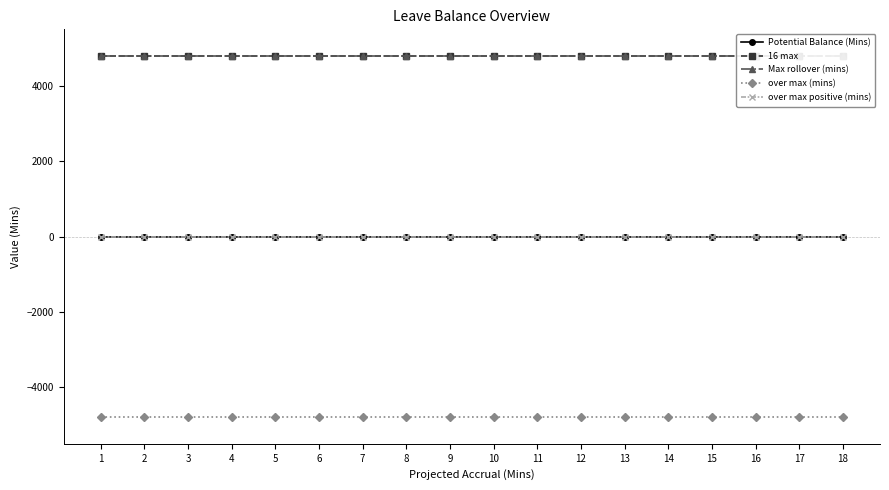

True or false: over max positive (mins) and Max rollover (mins) intersect in this chart.

False